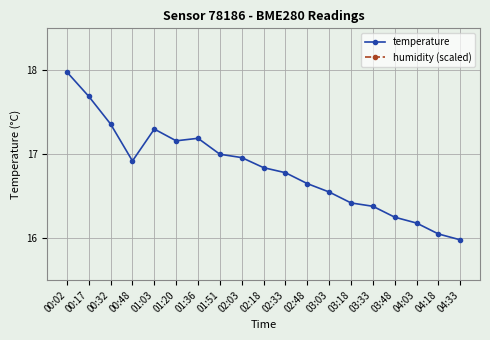

In humidity (scaled), how many points are lower than both neighbors (excluding endpoints)?

4